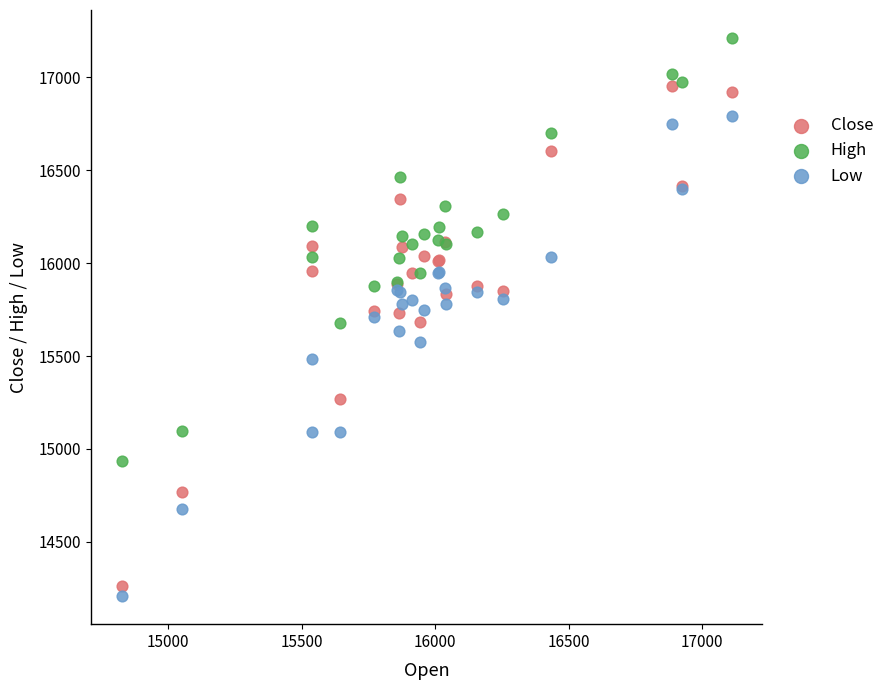

What is the X range (max minus min) for the scatter plot?

2284